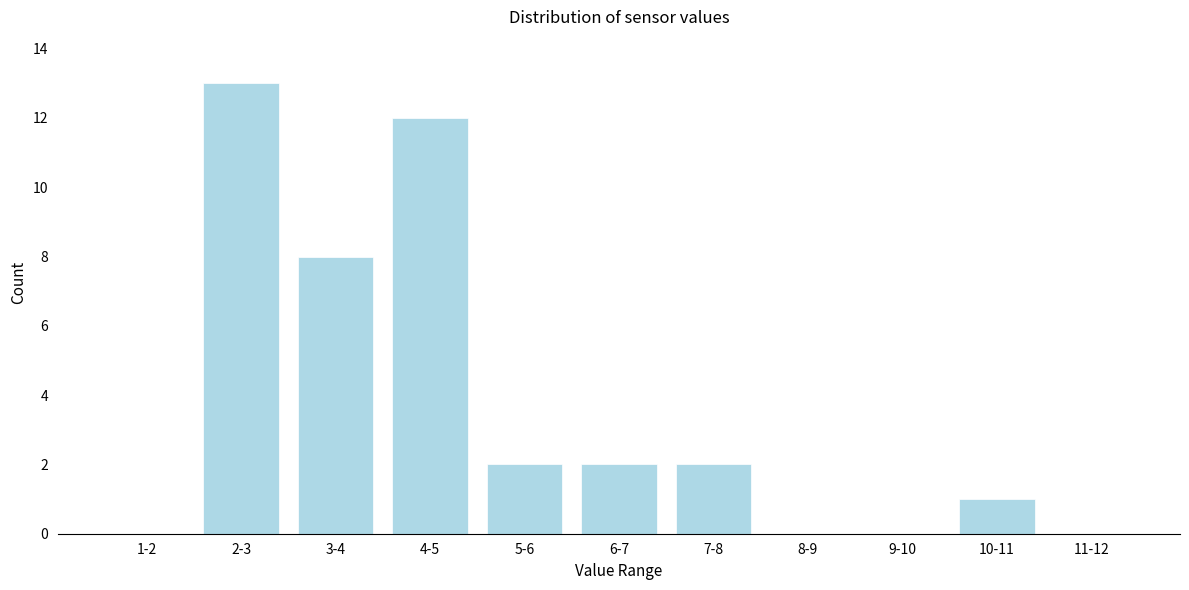

Reading left to right, extract all data points from this chart.

1-2=0	2-3=13	3-4=8	4-5=12	5-6=2	6-7=2	7-8=2	8-9=0	9-10=0	10-11=1	11-12=0